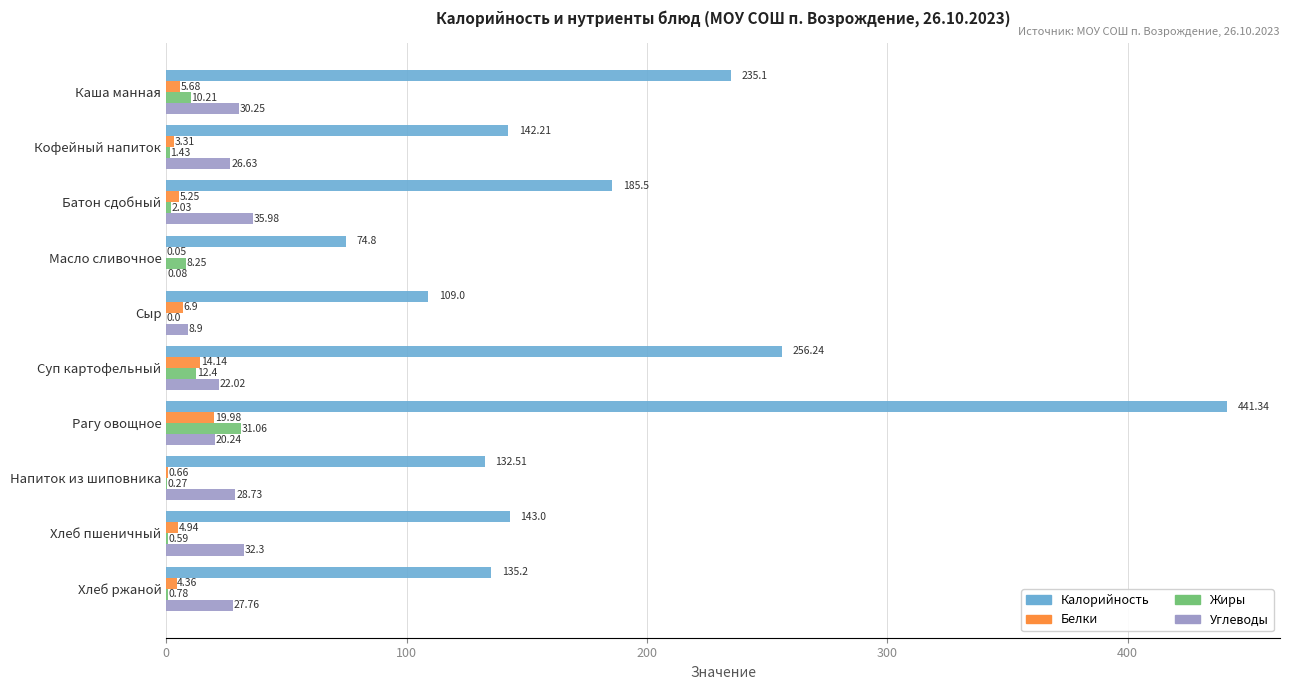

Which series has the largest total across all categories?

Калорийность